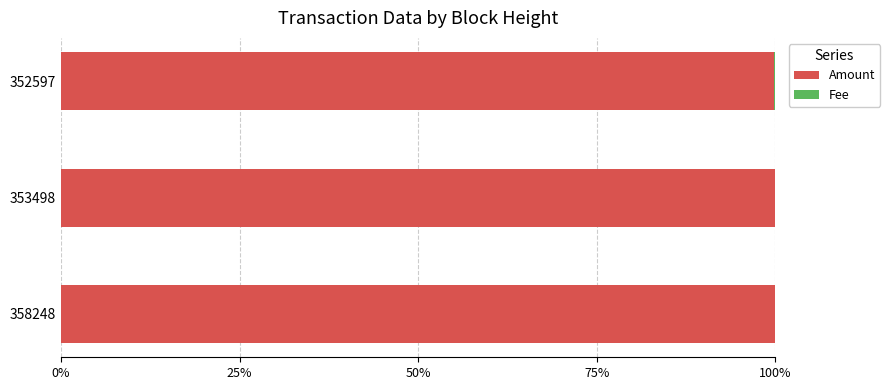

Is it true that Amount equals 60.4 at 352597?

False